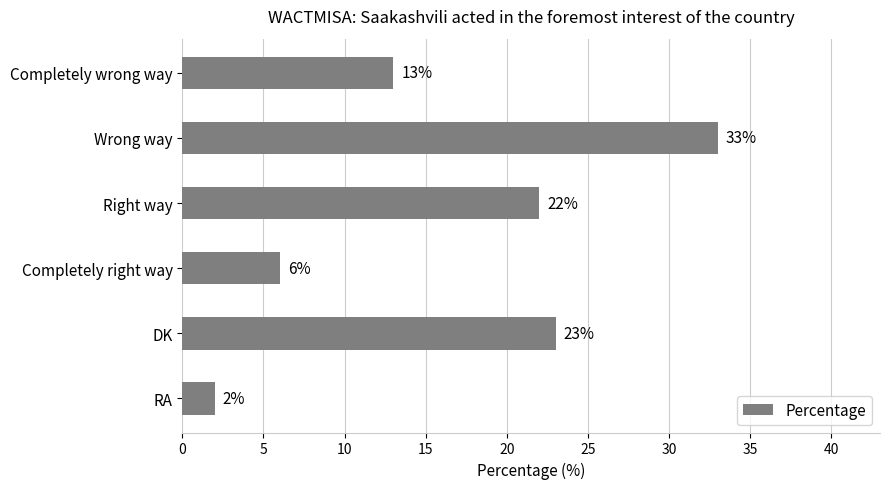

Are the bars grouped side by side (vs. stacked)?

No